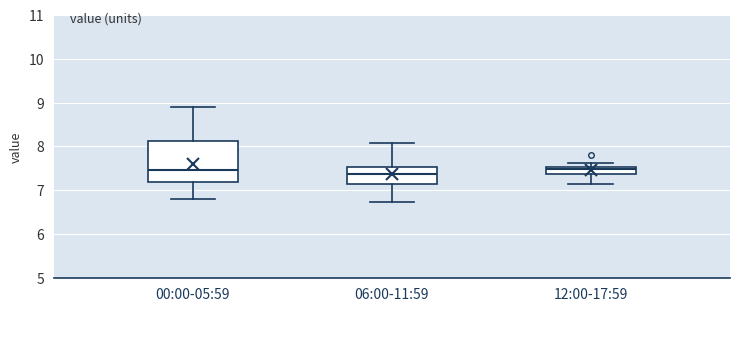

Reading left to right, transcribe this box plot: for each box, give where its median line is, the range the box spans, and where its two whiskers end, as read against the y-axis. The values are not printed on the chart, so give them approximately, as read against the axis.

00:00-05:59: median 7.5, box 7.2 to 8.1, whiskers 6.8 to 8.9
06:00-11:59: median 7.4, box 7.1 to 7.5, whiskers 6.7 to 8.1
12:00-17:59: median 7.5 (just below the box's upper edge), box 7.4 to 7.5, whiskers 7.1 to 7.6